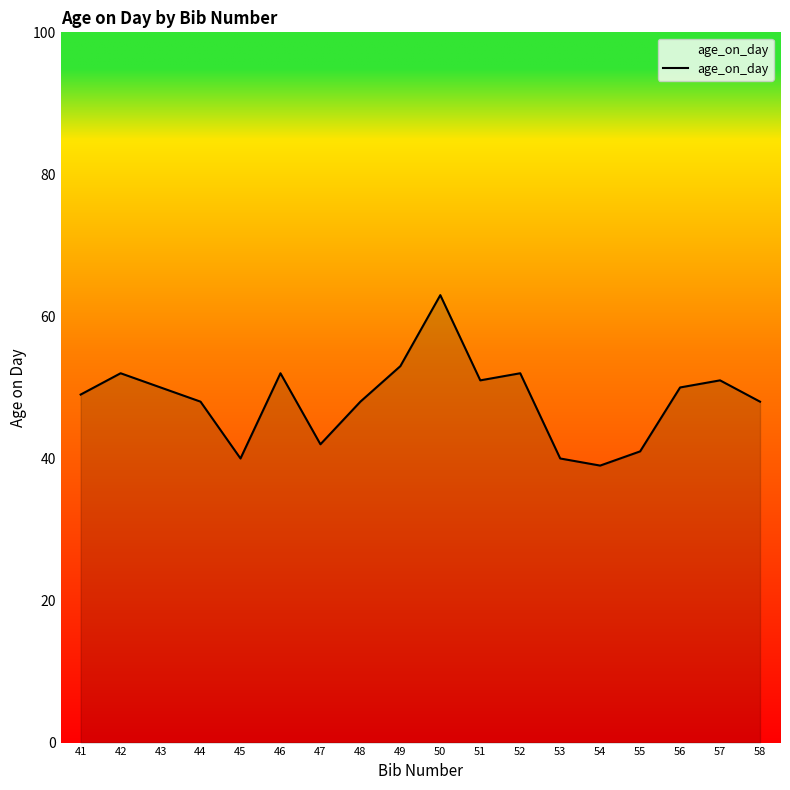

What is the ratio of the value at 43 to the value at 48?

1.0